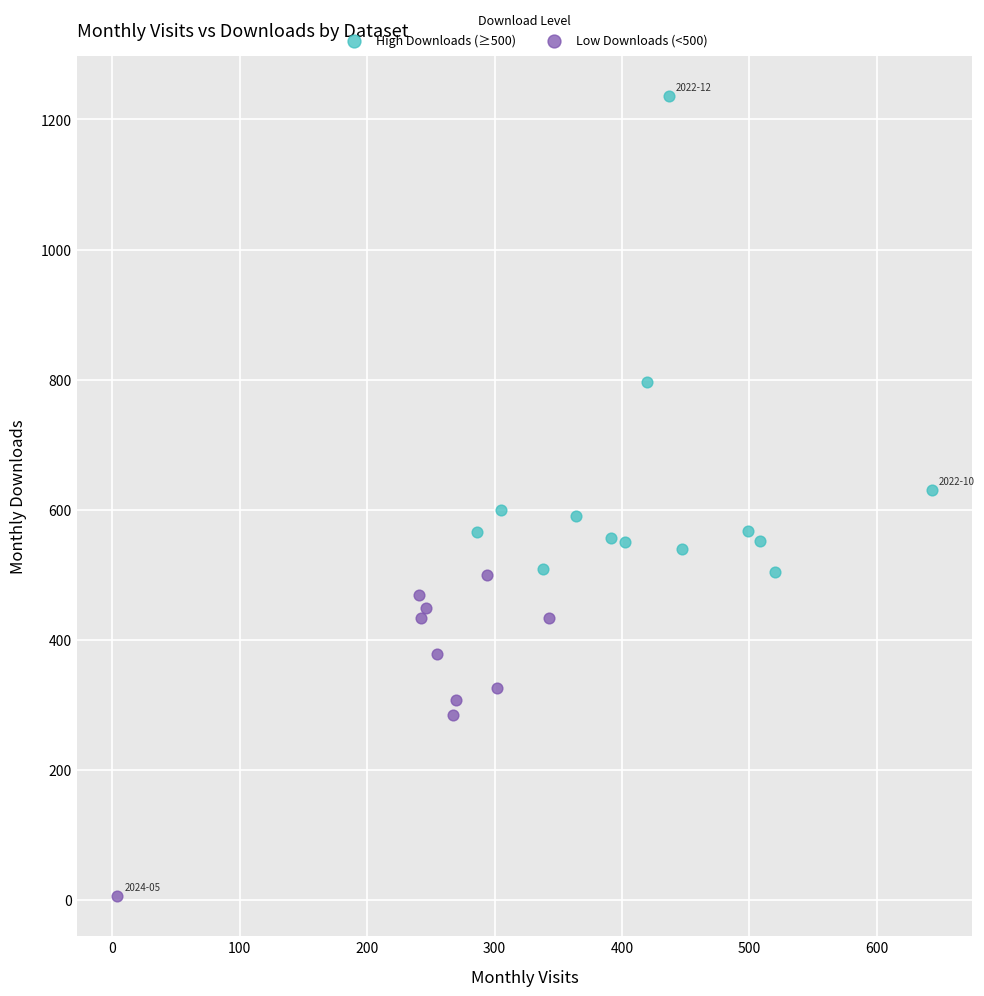

Which series reaches the minimum Y coordinate?

Low Downloads (<500)